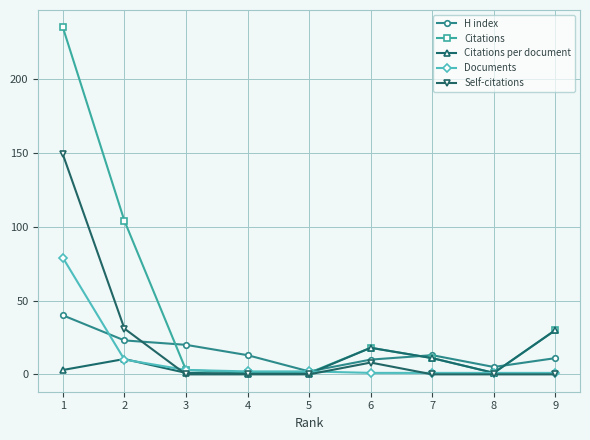

The value of Documents at 3 is 3.0. True or false?

True